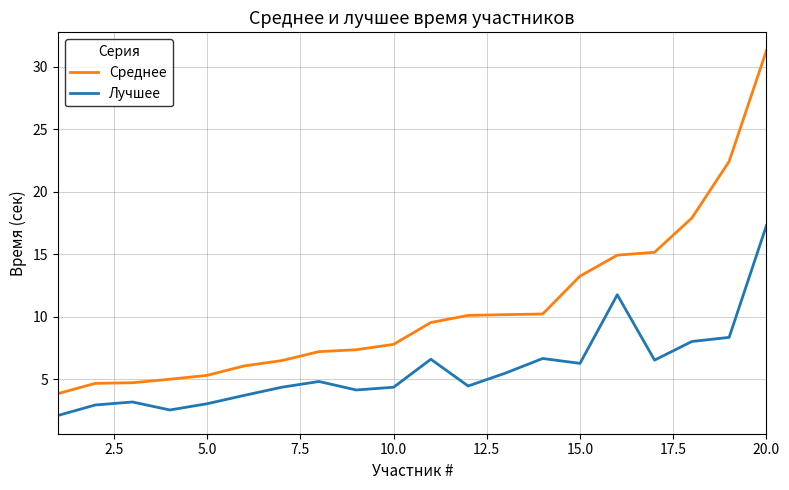

Which series has the largest total across all categories?

Среднее